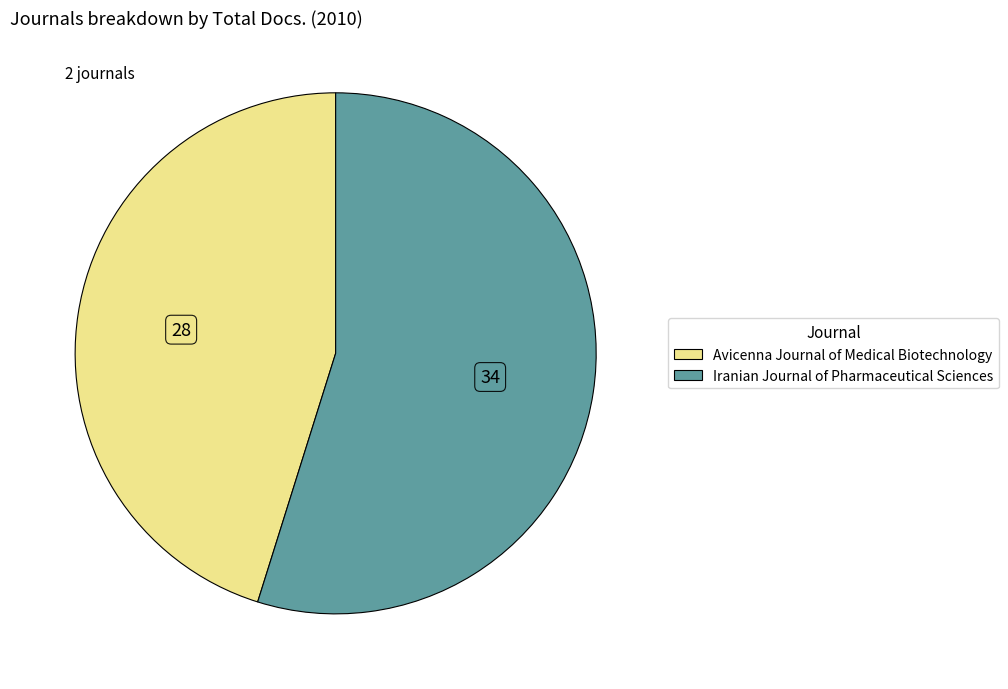

True or false: Avicenna Journal of Medical Biotechnology accounts for 45% of the total.

True